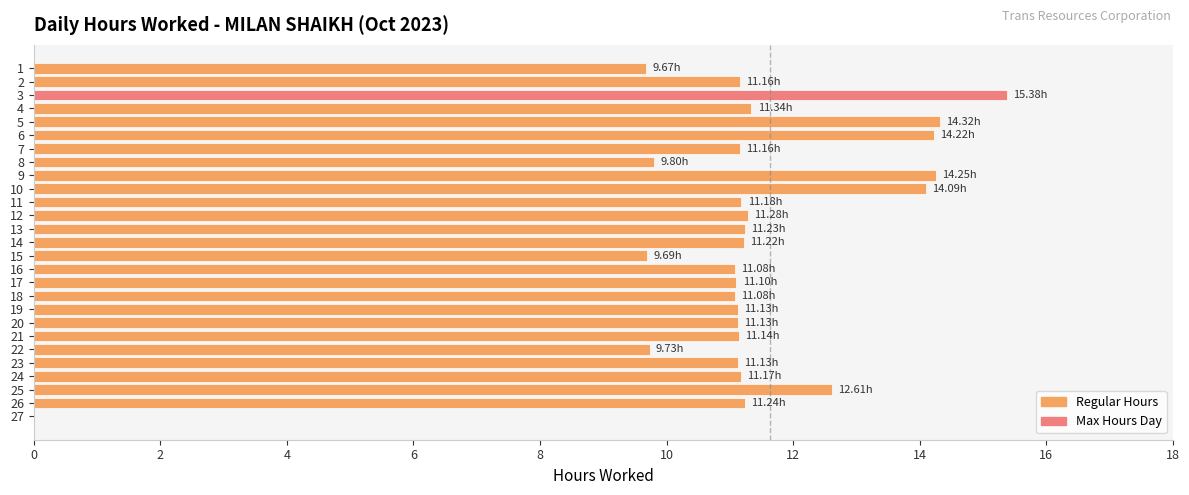

What is the change in value from 10 to 13?

-2.9